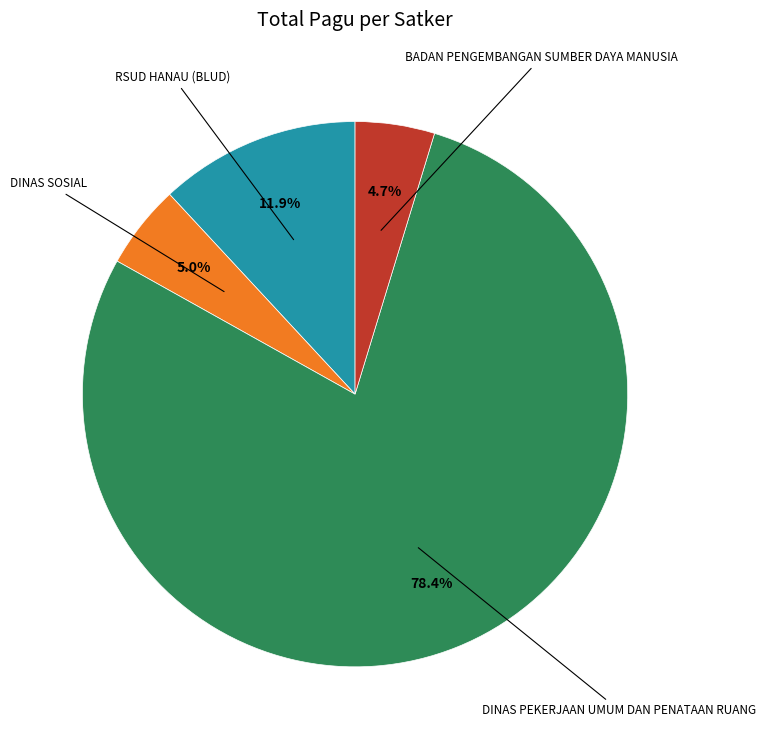

Does any single category account for the majority?

Yes